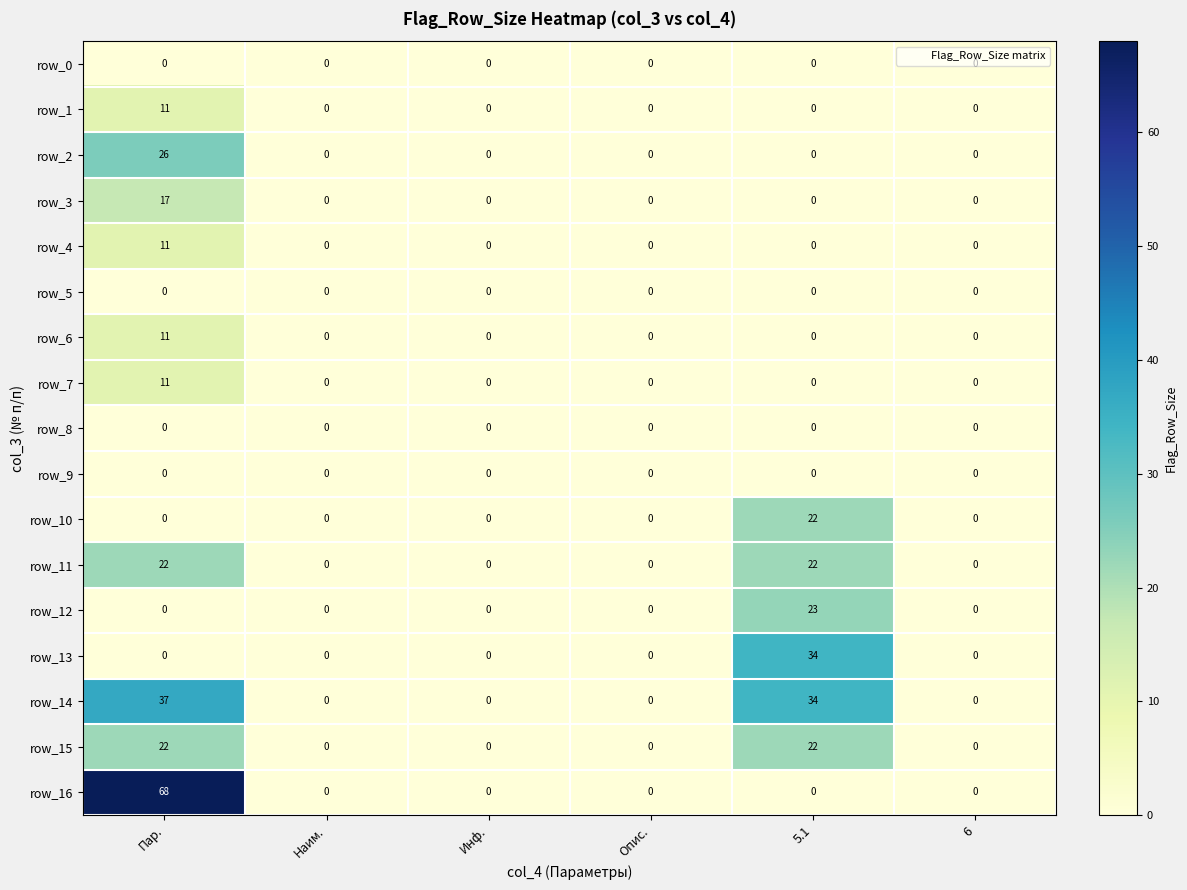

Between Пар. and Наим., which series saw the biggest shift?

row_16